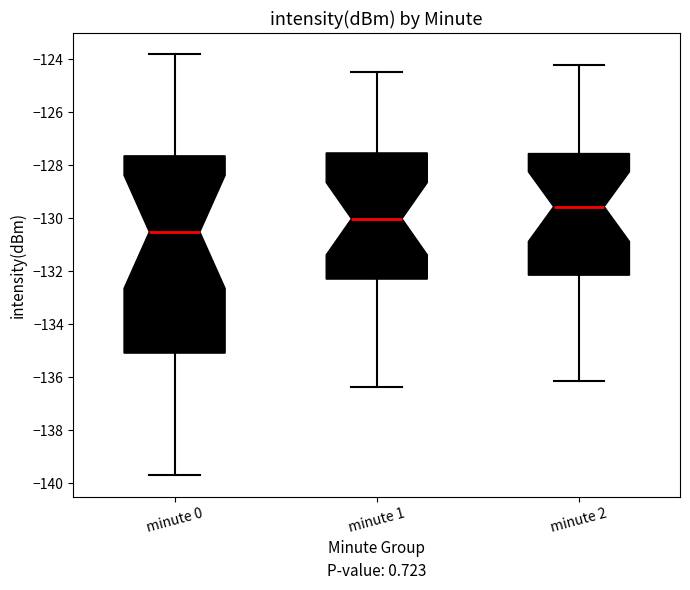

Where does the lower whisker of the box for minute 2 end on the y-axis? The values are not printed on the chart, so give them approximately, as read against the axis.

-136.2